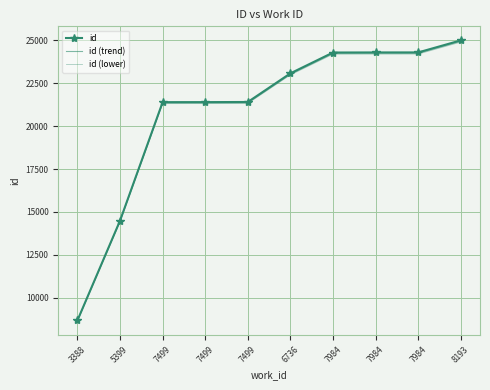

How many data points in id (lower) are above 22990?

5